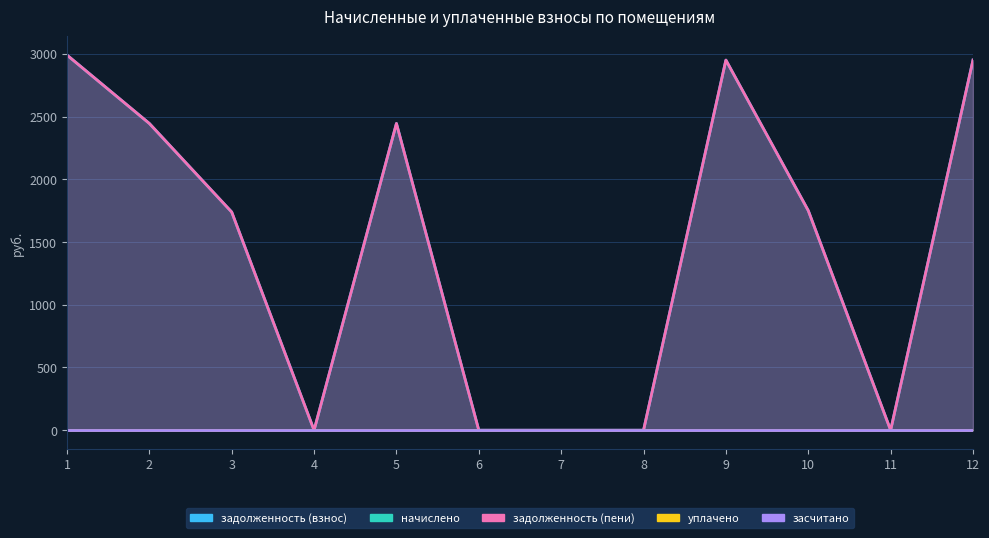

True or false: уплачено and начислено intersect in this chart.

False